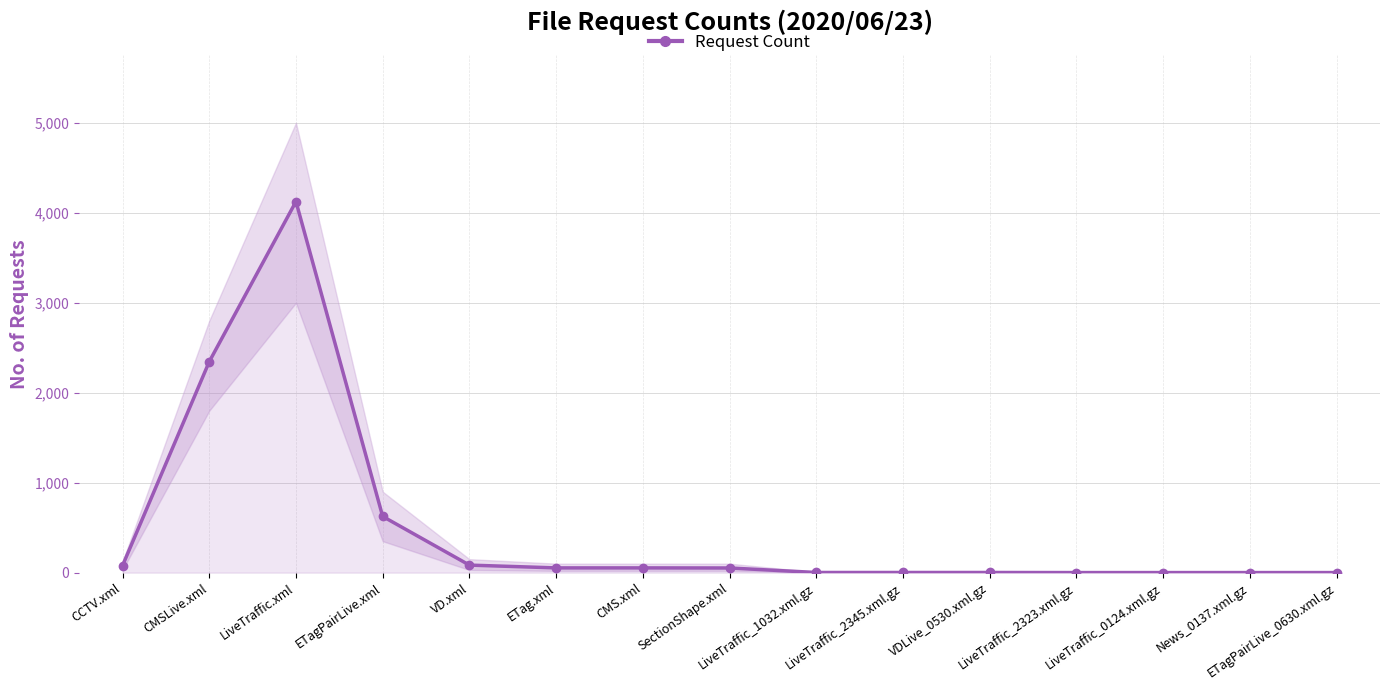

The value at ETagPairLive.xml is 1119. True or false?

False